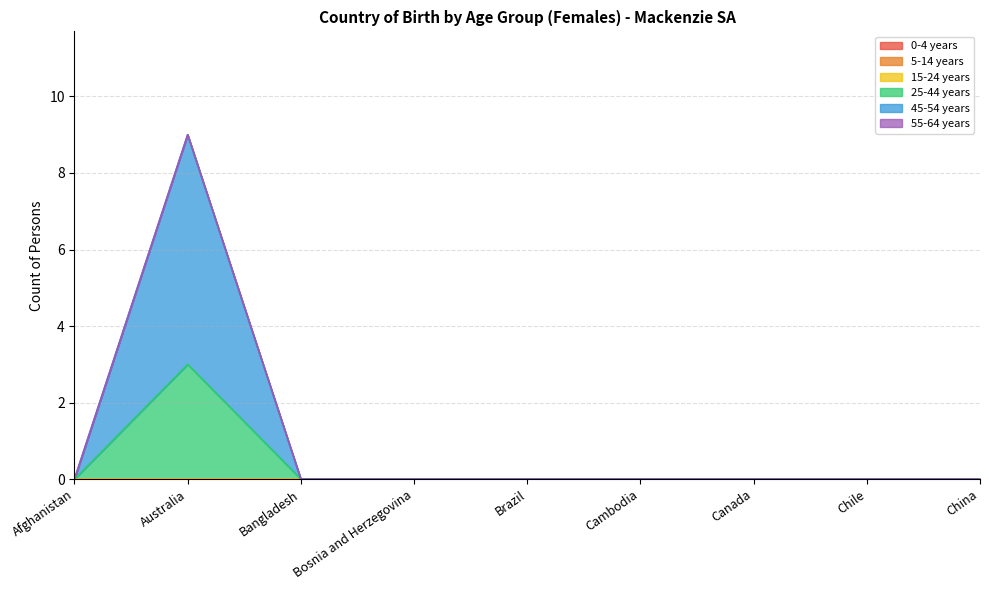

True or false: 25-44 years and 15-24 years cross at least once.

False